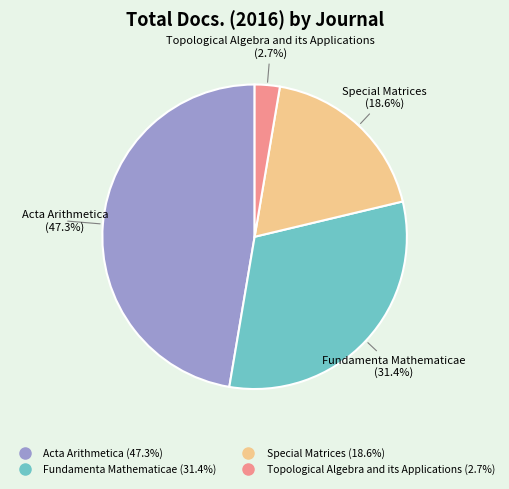

Is Acta Arithmetica the majority of the pie?

No